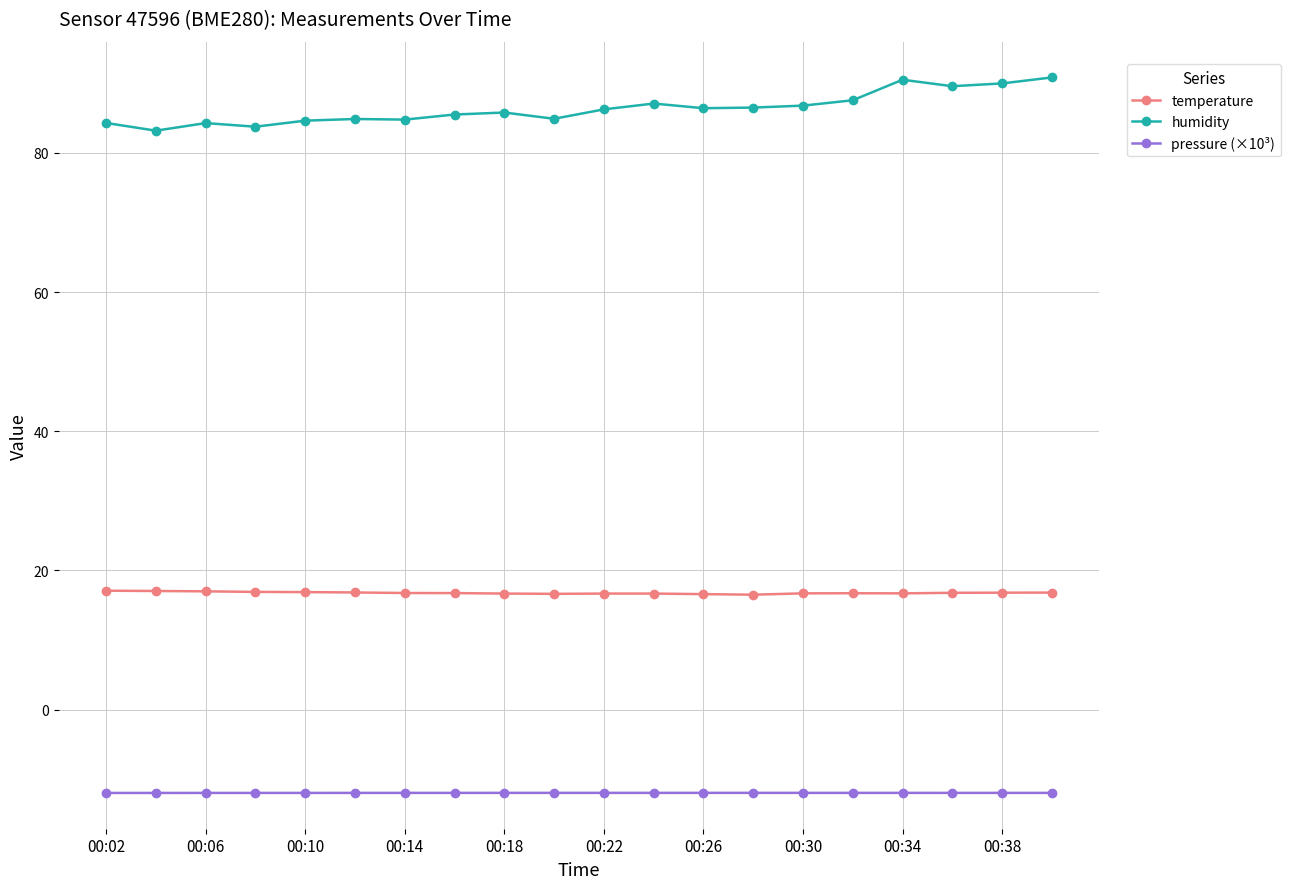

Which series has the largest total across all categories?

humidity